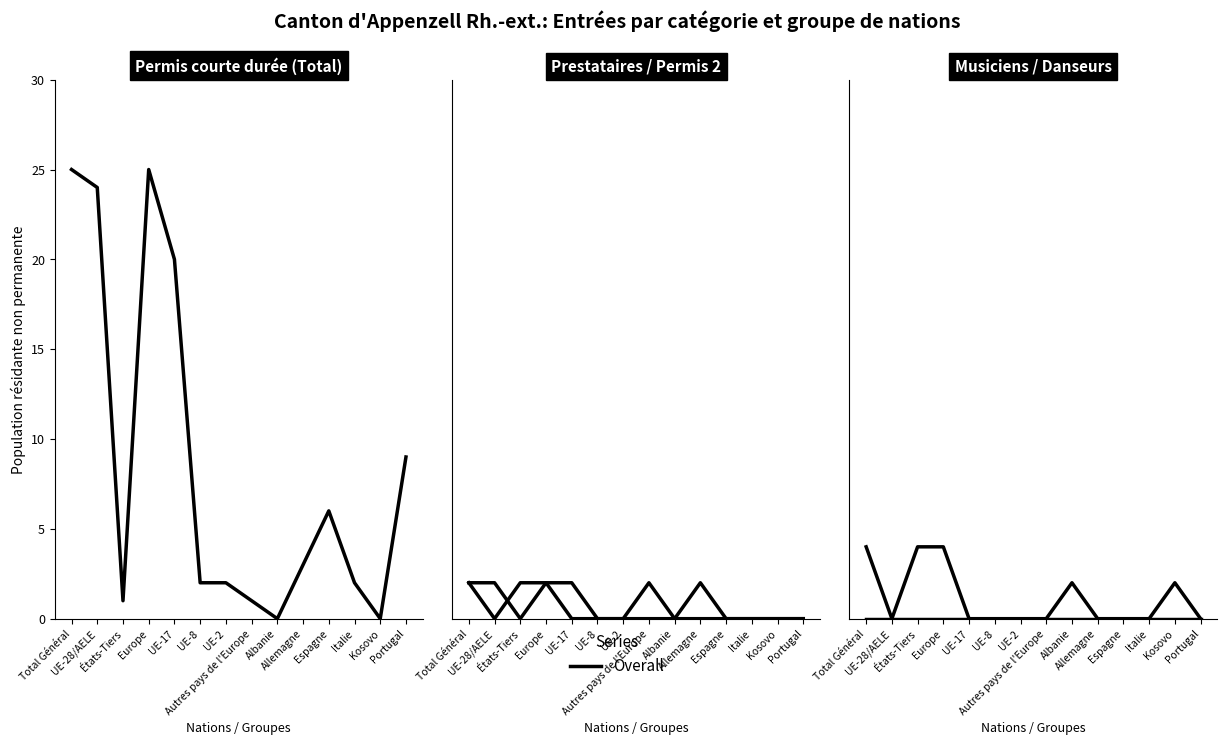

Rank the series at UE-28/AELE from lowest to highest value.

Permis courte durée 2 Total (col_10), Musiciens Total (col_13), Danseurs Total (col_16), Prestataires Total (col_7), Permis courte durée Total (col_4)